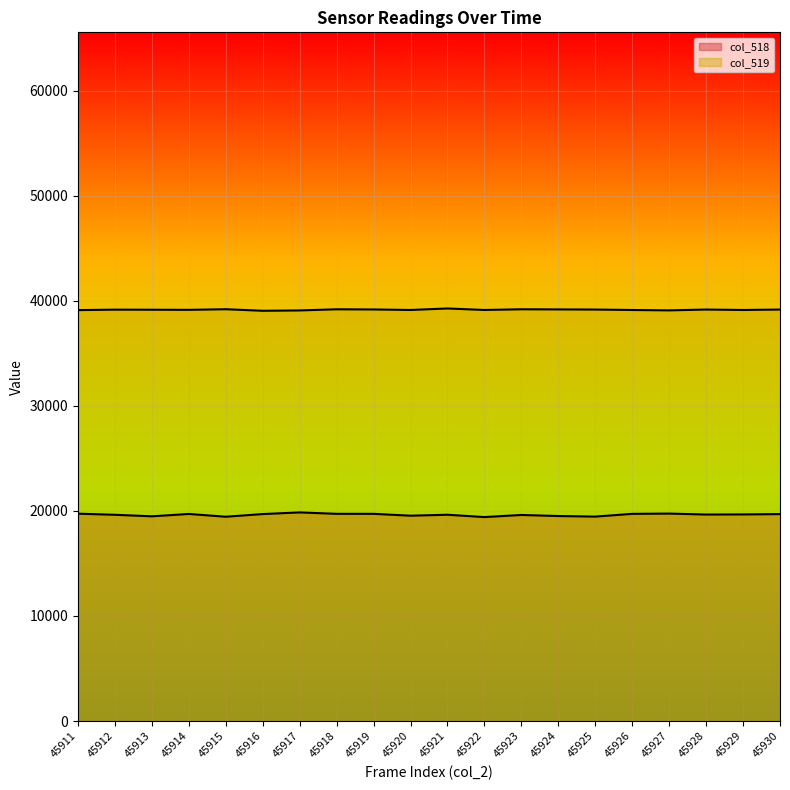

Is the value of col_518 at 45917 greater than the value of col_519 at 45916?

No